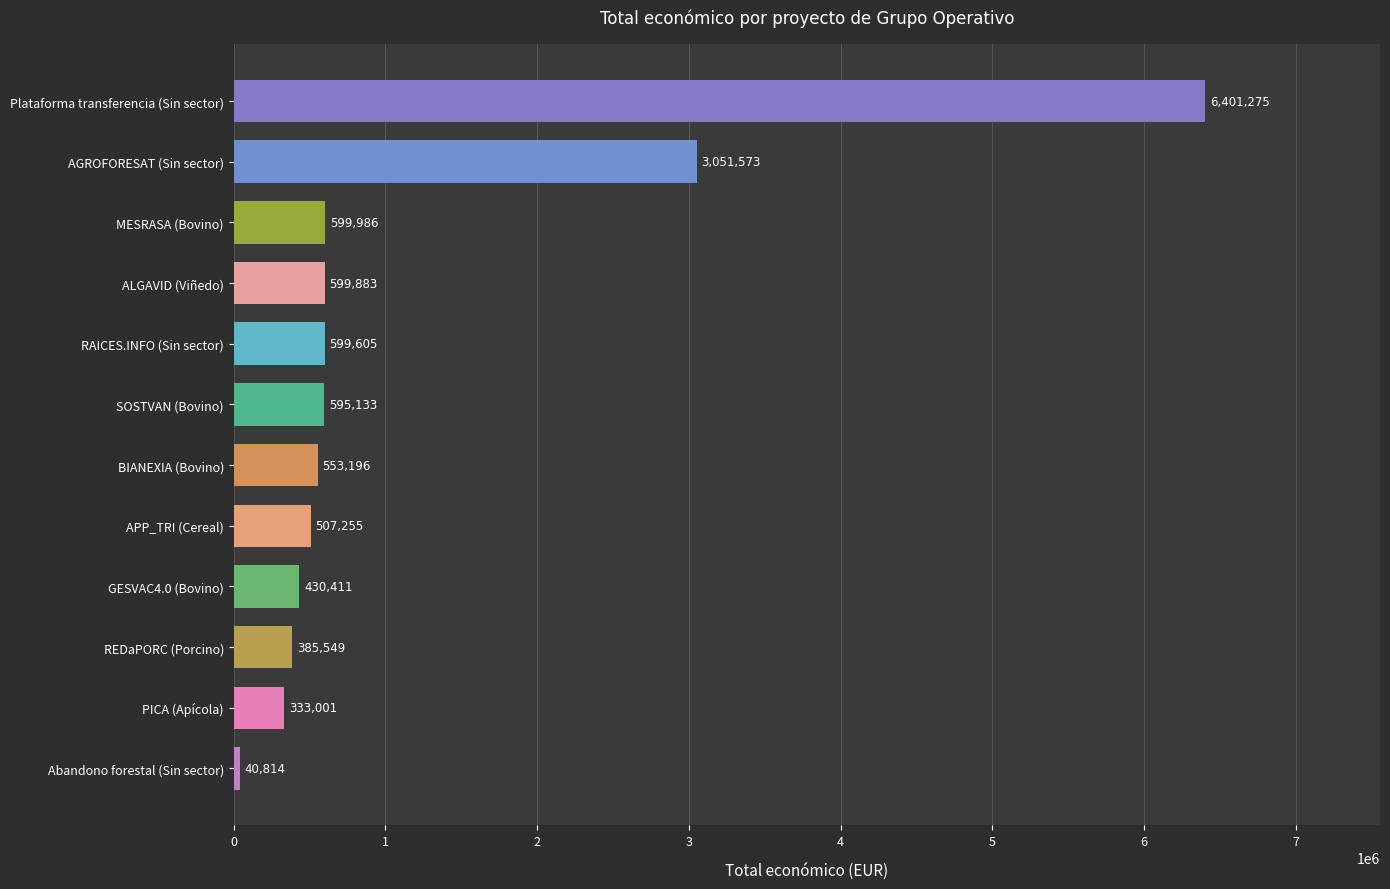

Read the value at MESRASA (Bovino), to the nearest 10.

599990